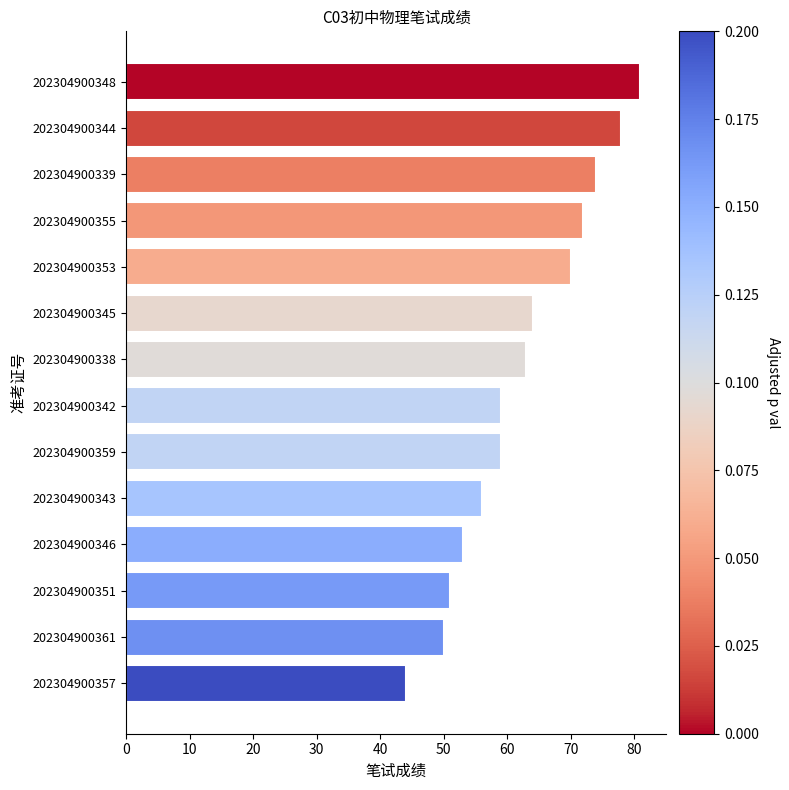

What is the approximate value at 202304900339, to the nearest 10?

70